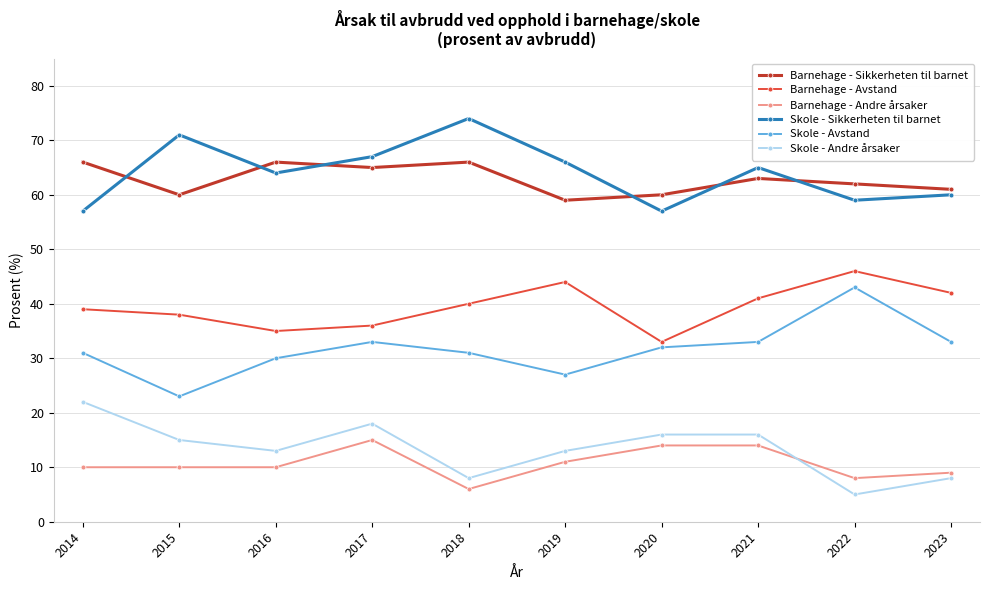

What is the approximate value of Barnehage - Andre årsaker at 2022?

8